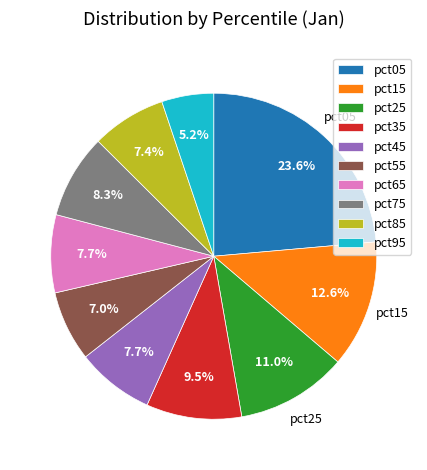

Which slice is the smallest?

pct95